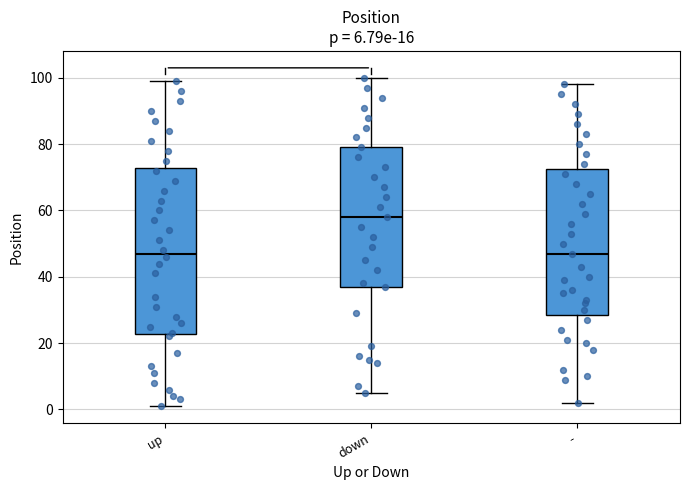

Which box is the tallest, from its lower edge to its upper edge?

up